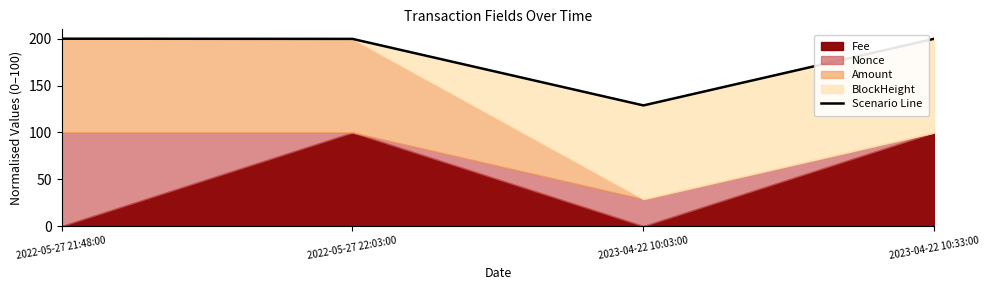

Reading left to right, what are all the values shown in this chart?

2022-05-27 21:48:00=200.0	2022-05-27 22:03:00=199.8	2023-04-22 10:03:00=128.8	2023-04-22 10:33:00=200.0